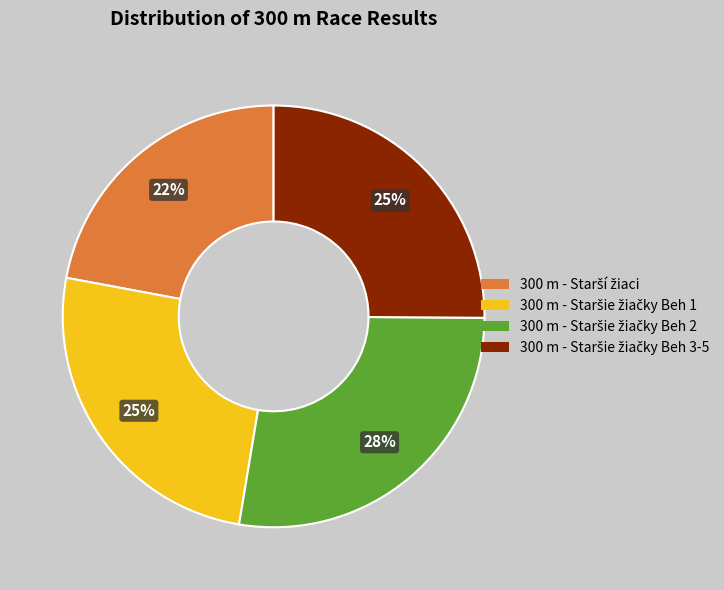

Is there a majority slice in this chart?

No